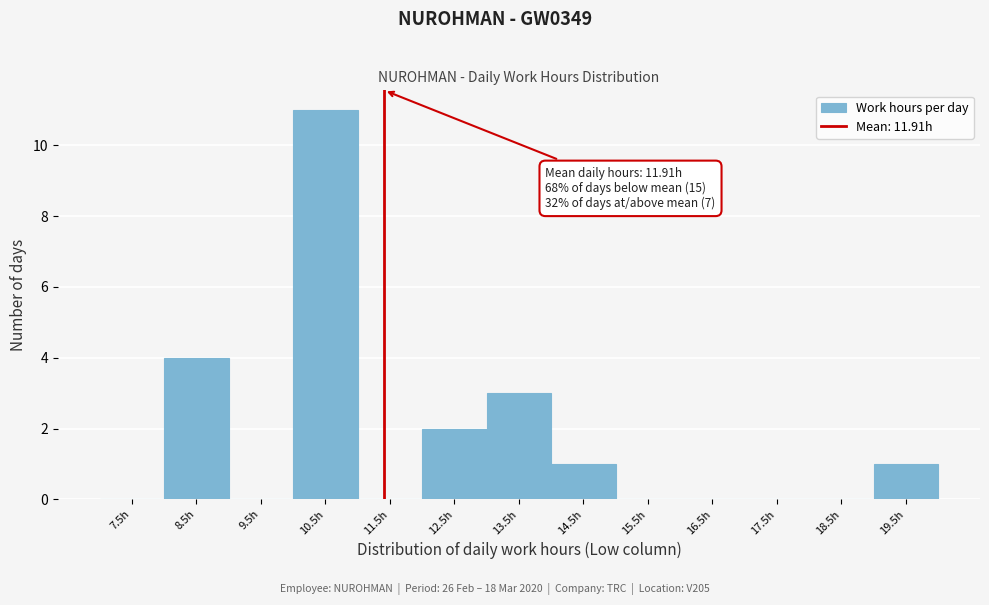

Reading left to right, what are all the values shown in this chart?

7.5h=0	8.5h=4	9.5h=0	10.5h=11	11.5h=0	12.5h=2	13.5h=3	14.5h=1	15.5h=0	16.5h=0	17.5h=0	18.5h=0	19.5h=1